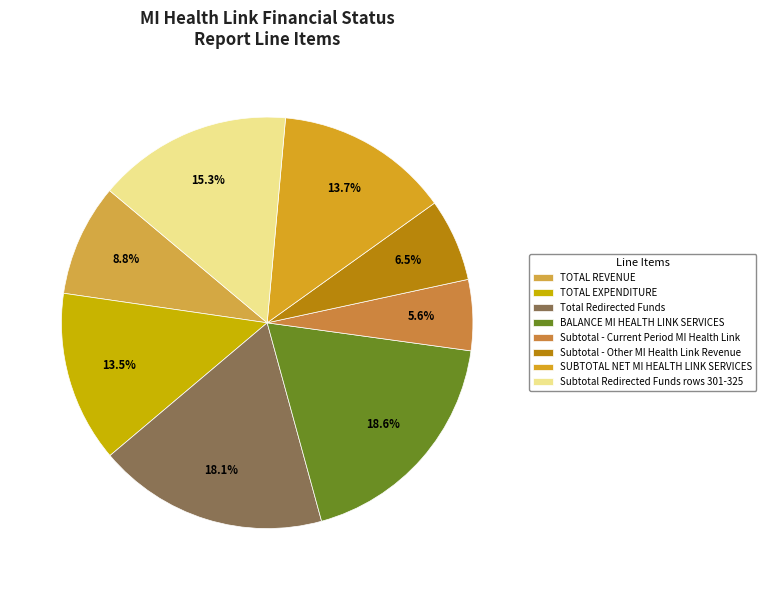

What is the largest slice in the pie chart?

BALANCE MI HEALTH LINK SERVICES